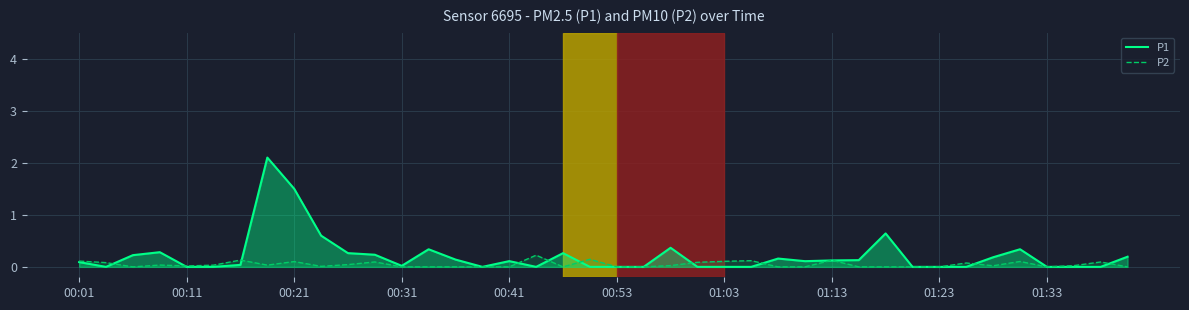

Which series has the largest range (max minus min)?

P1